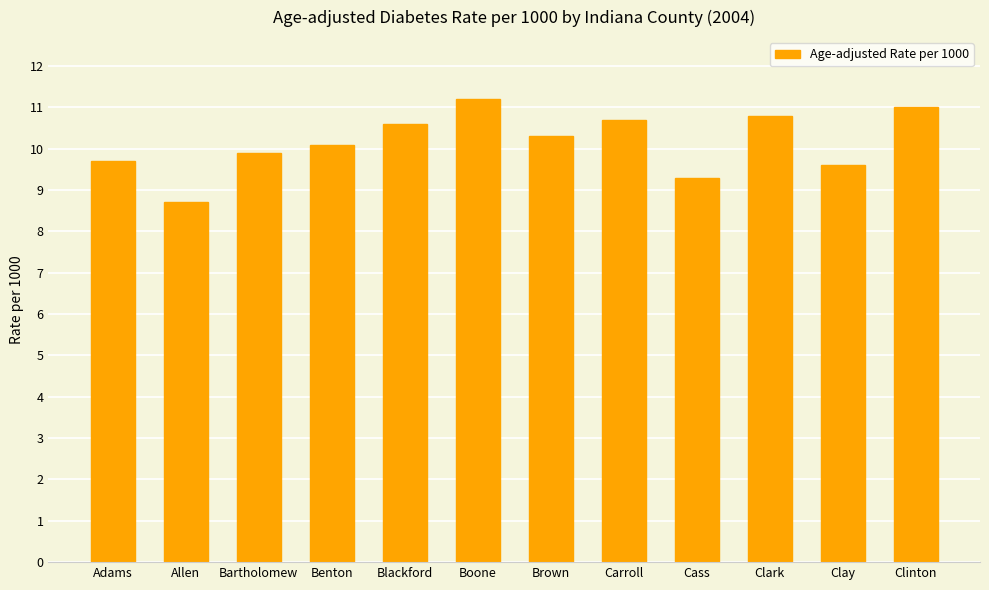

How many bars are there in total?

12